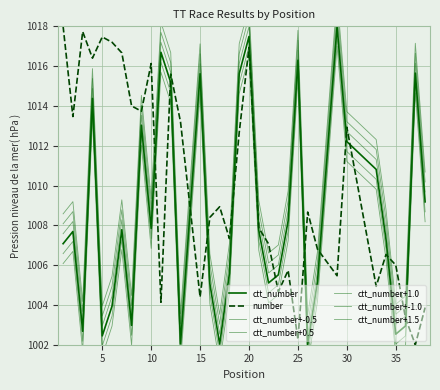

At which label does ctt_number first exceed 1007?

1